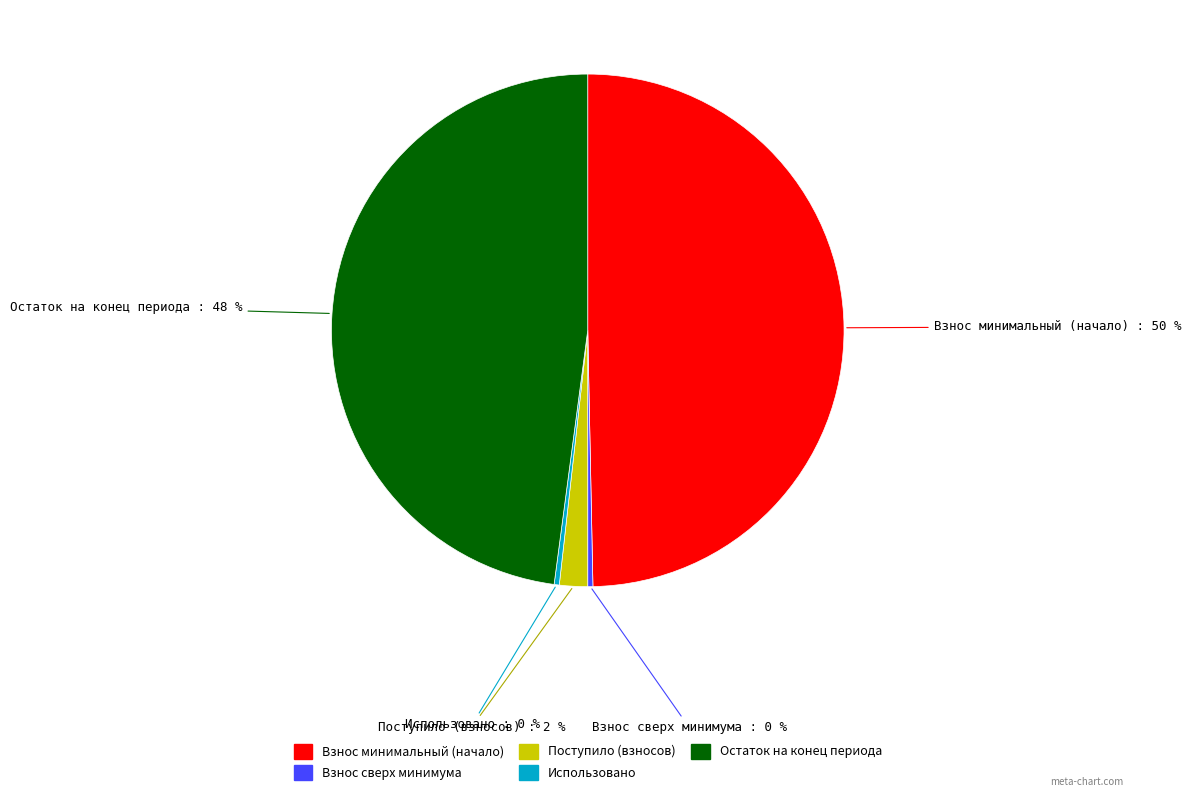

To the nearest percent, what is the average slice percentage?

20%